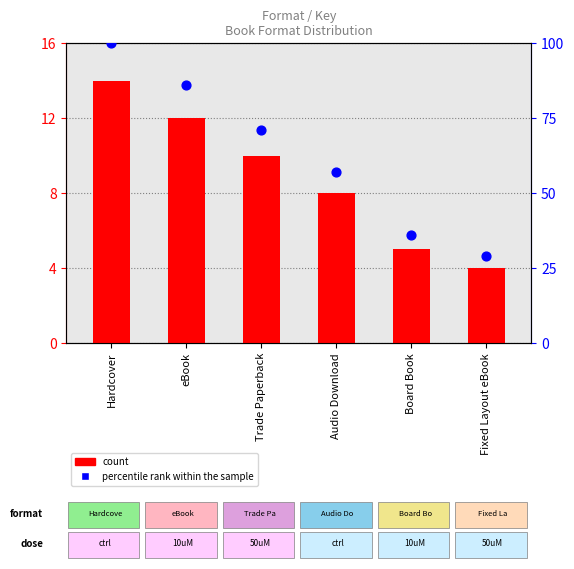

At how many categories does at least one series exceed 21?

6